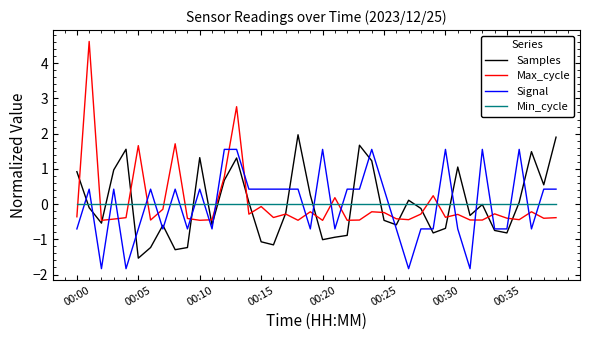

True or false: Max_cycle and Signal cross at least once.

True